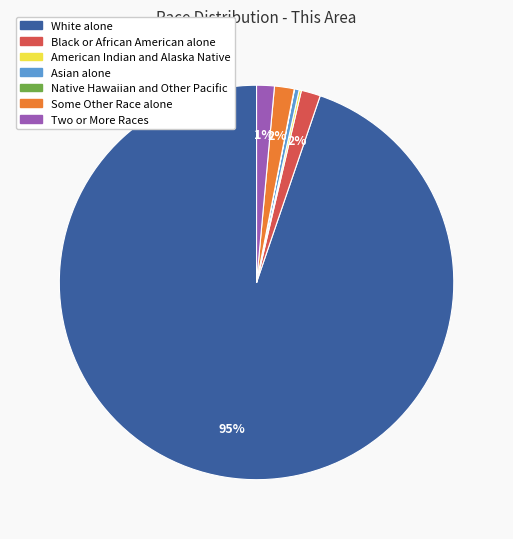

To the nearest percent, what is the average slice percentage?

14%